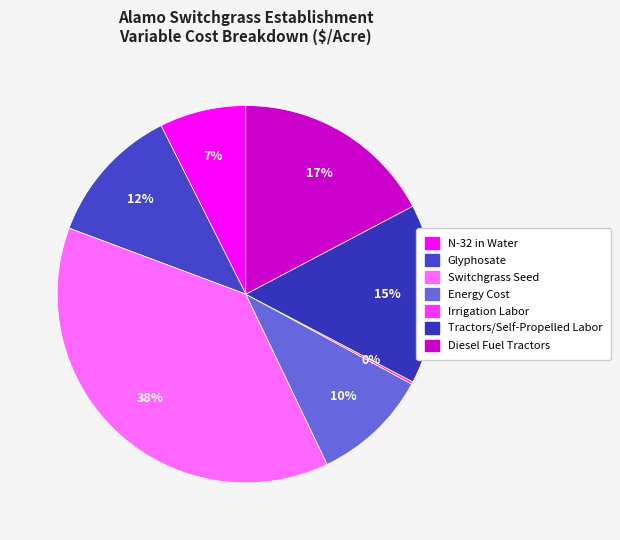

To the nearest percent, what portion does Energy Cost represent?

10%